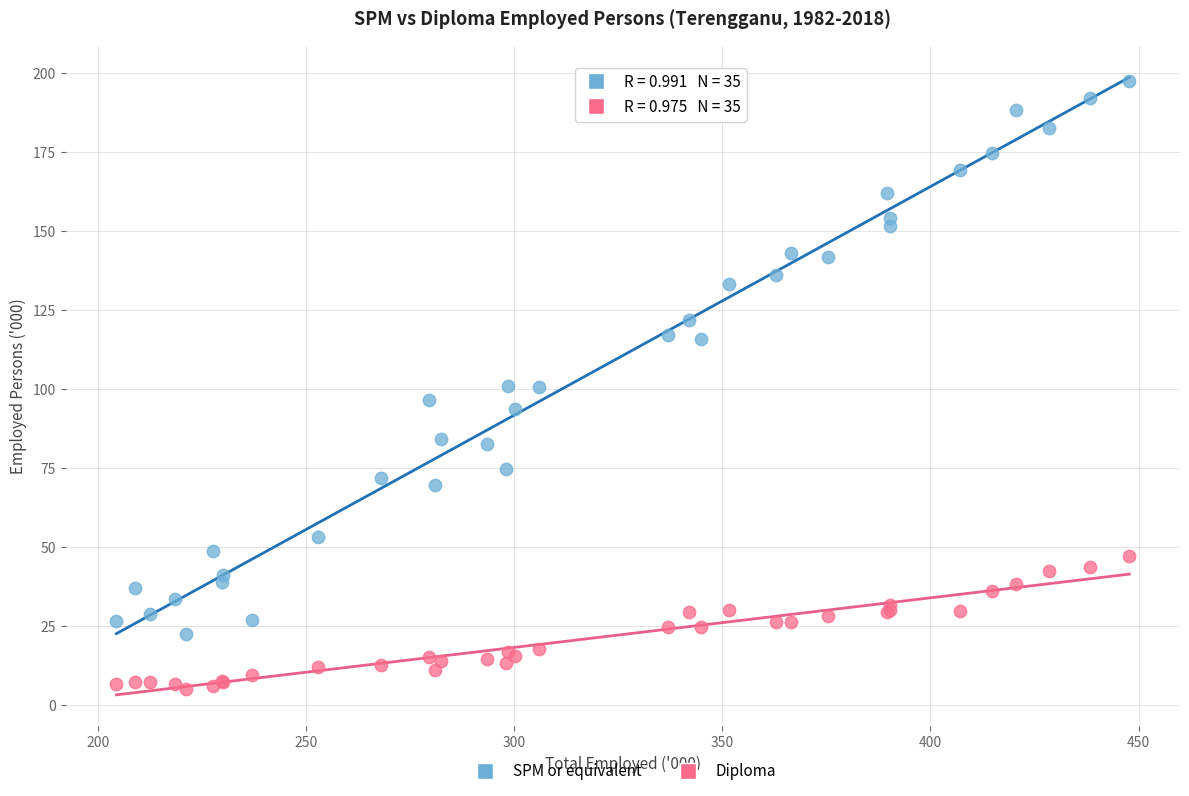

What is the X range (max minus min) for the scatter plot?

243.4